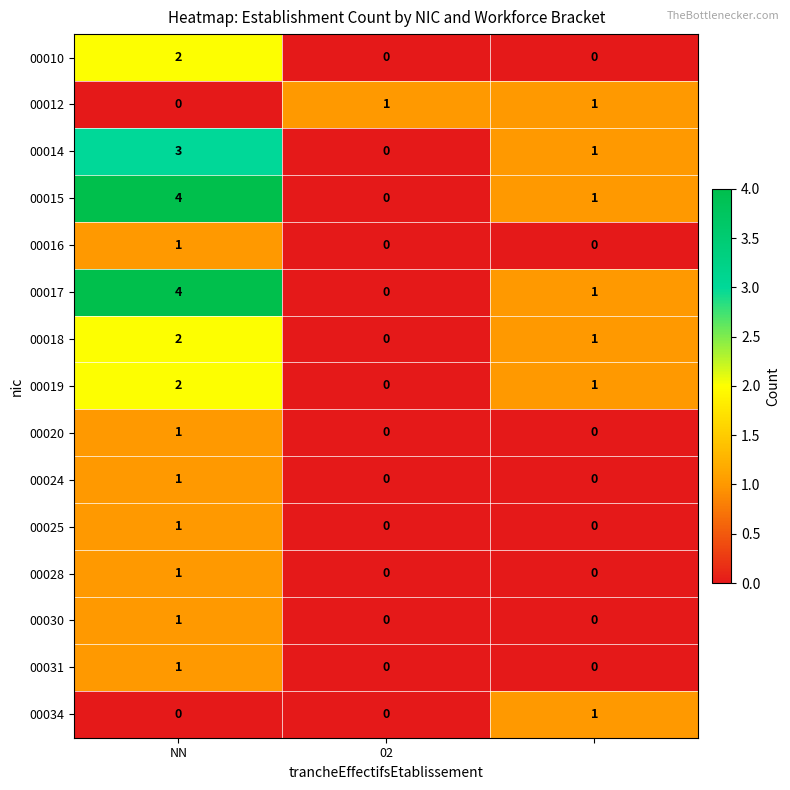

At how many categories does at least one series exceed 0?

3